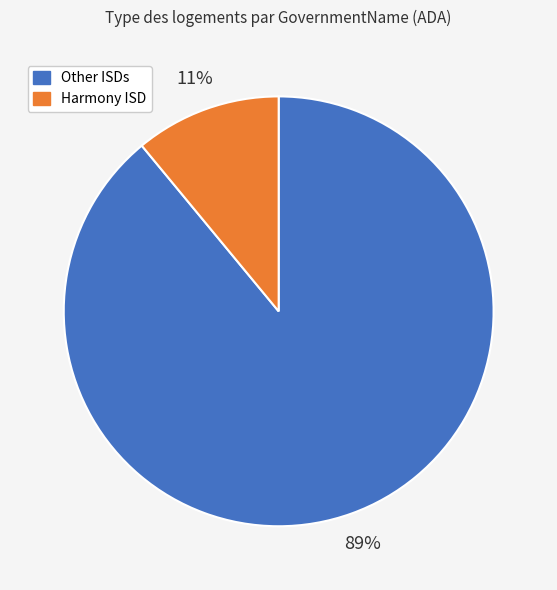

Do Harmony ISD and Other ISDs together represent more than half of the pie?

Yes